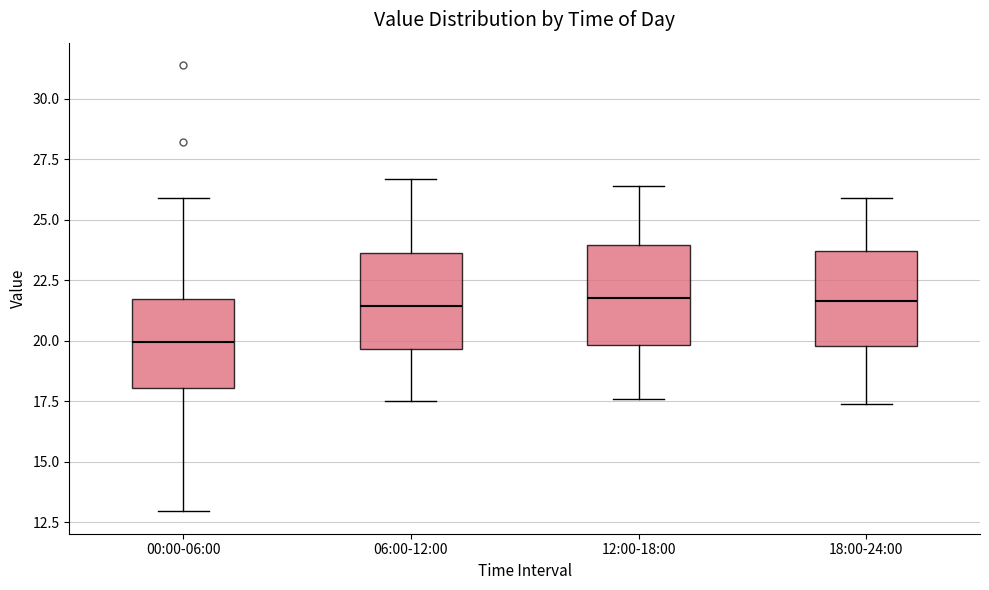

Reading left to right, transcribe this box plot: for each box, give where its median line is, the range the box spans, and where its two whiskers end, as read against the y-axis. The values are not printed on the chart, so give them approximately, as read against the axis.

00:00-06:00: median 20.0, box 18.0 to 21.5, whiskers 13.0 to 26.0
06:00-12:00: median 21.5, box 19.5 to 23.5, whiskers 17.5 to 26.5
12:00-18:00: median 22.0, box 20.0 to 24.0, whiskers 17.5 to 26.5
18:00-24:00: median 21.5, box 20.0 to 23.5, whiskers 17.5 to 26.0